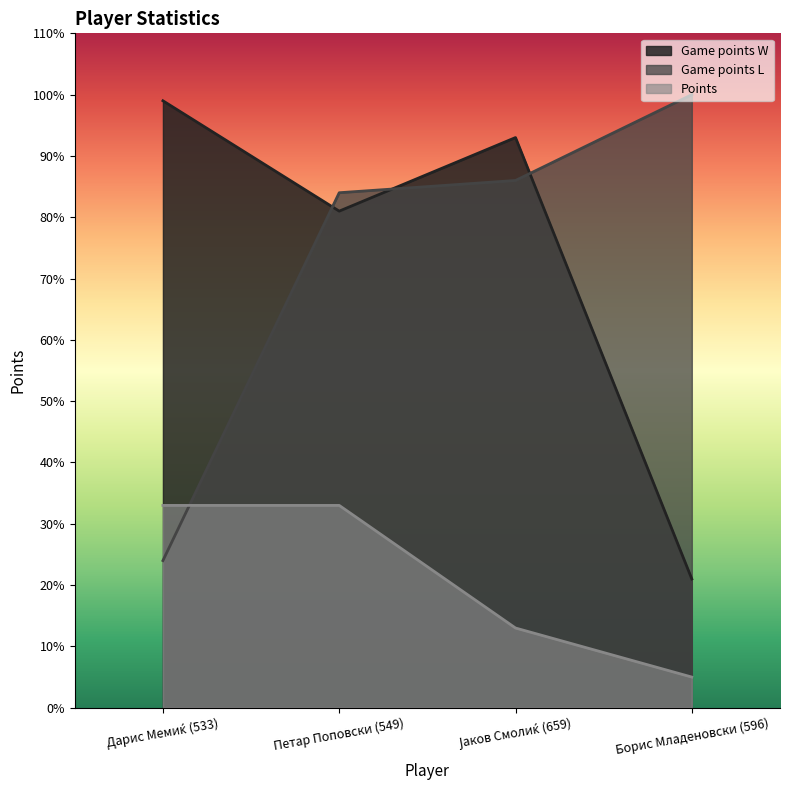

True or false: Game points L has a value of 24 at Дарис Мемиќ (533).

True